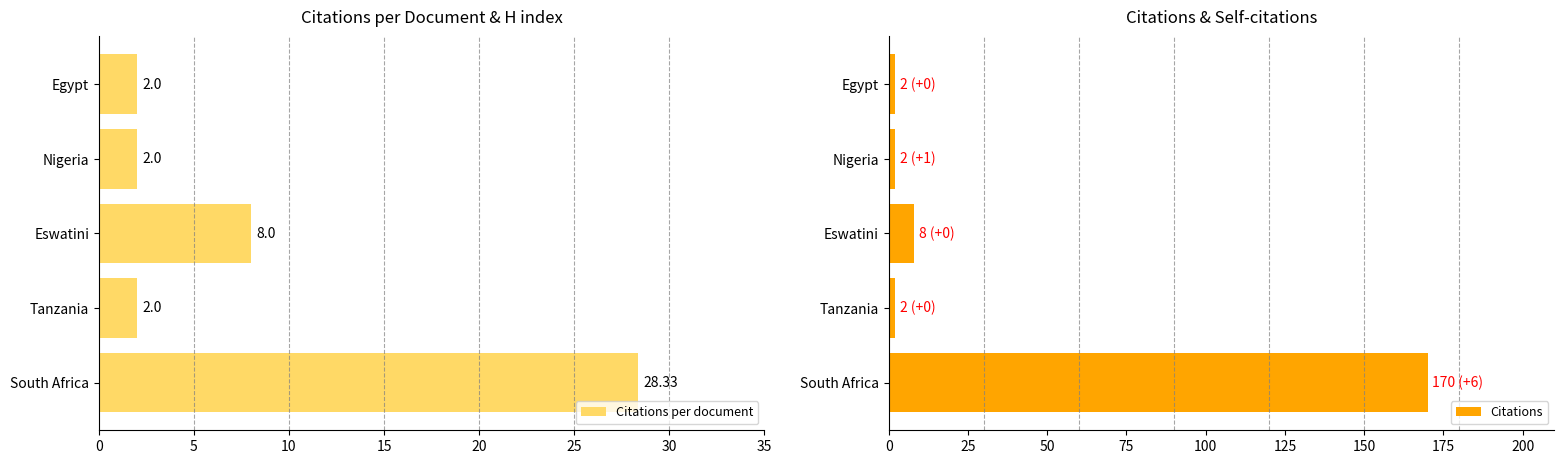

Reading left to right, extract all data points from this chart.

Citations per document: 2.0	2.0	8.0	2.0	28.3
Citations: 2.0	2.0	8.0	2.0	170.0